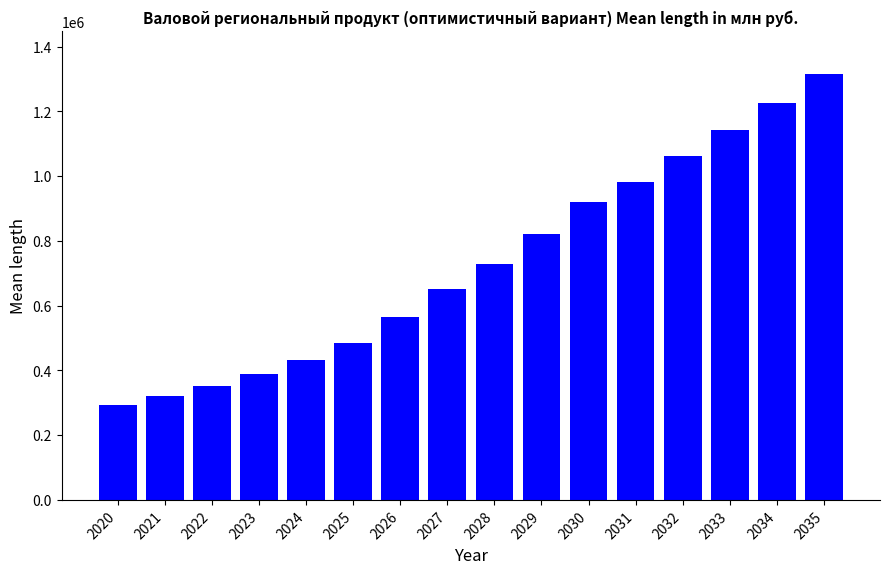

Which label corresponds to the smallest value in the chart?

2020